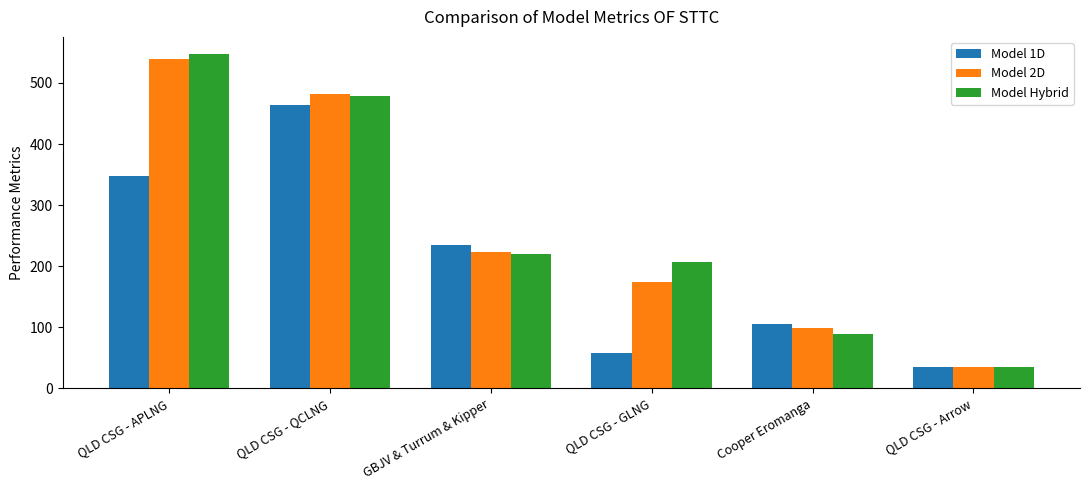

What is the difference between the highest and lowest values at QLD CSG - APLNG?

200.6